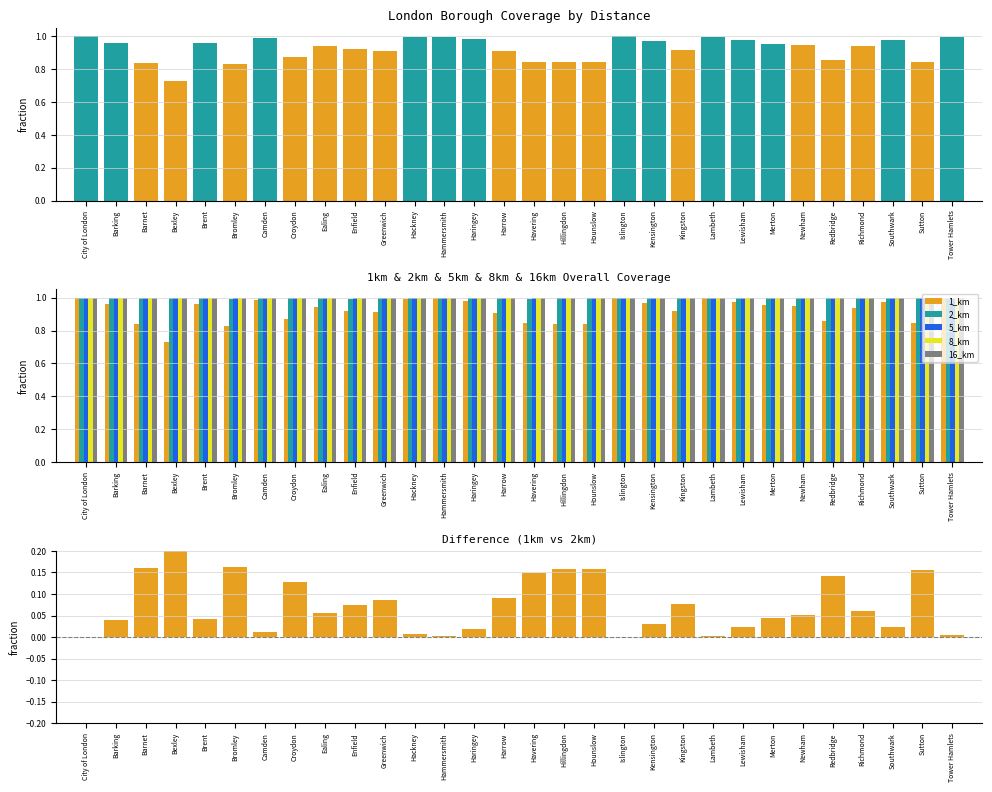

What is the minimum value for 1_km?

0.7